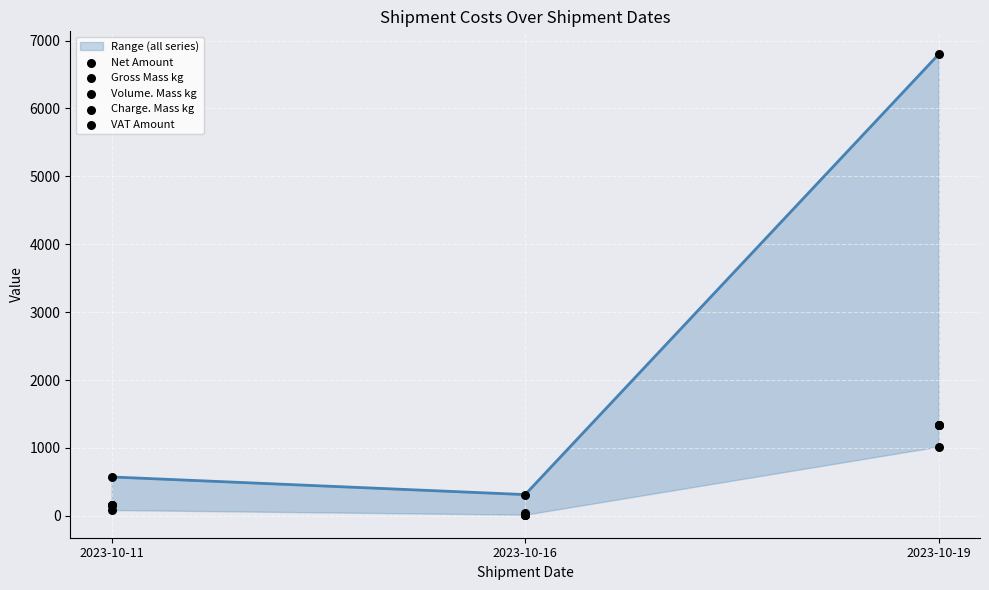

What are all the series names shown in the legend?

Net Amount, Gross Mass kg, Volume. Mass kg, Charge. Mass kg, VAT Amount